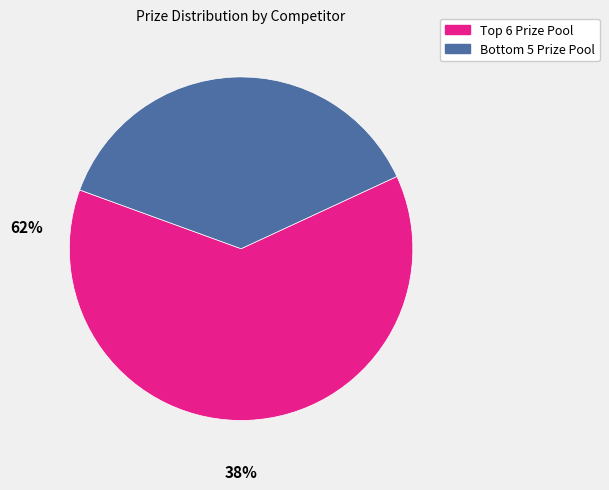

Is there any slice that represents more than half of the pie?

Yes